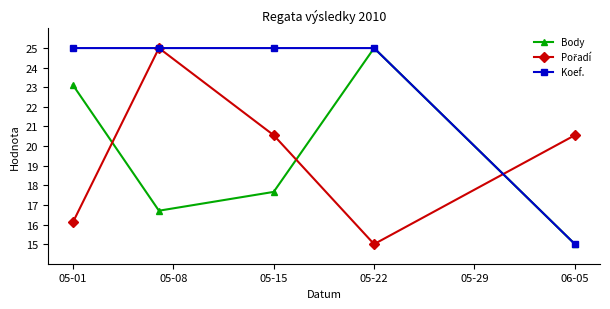

What is the value of the Body point at the 1st from the left?

23.1